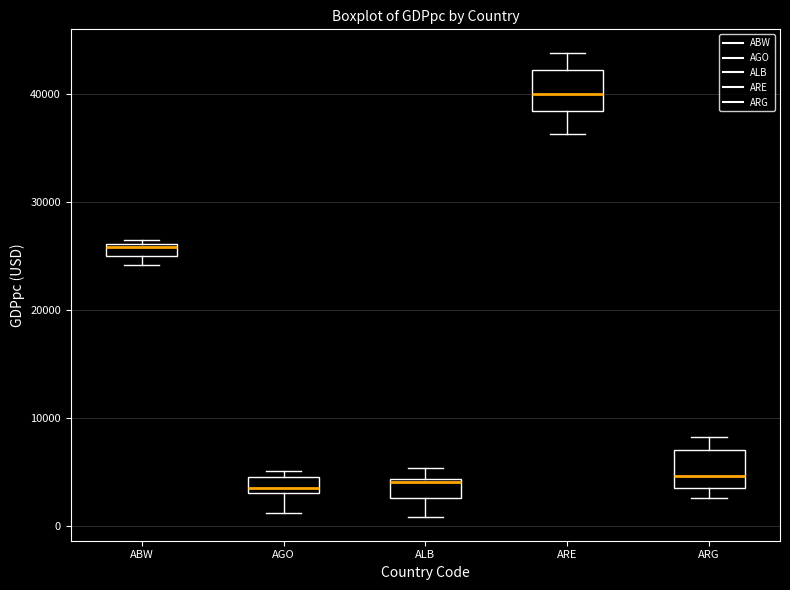

Where is the lower edge of the box for ABW on the y-axis? The values are not printed on the chart, so give them approximately, as read against the axis.

25000